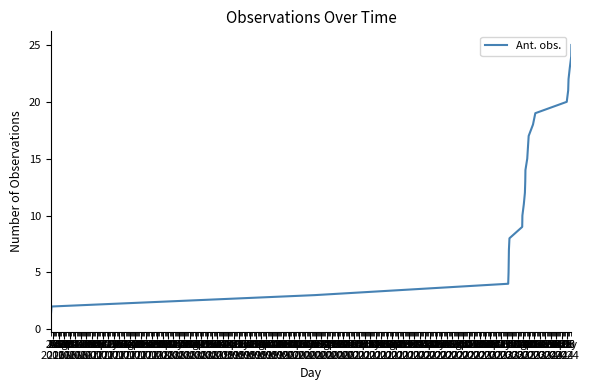

What is the greatest value displayed?

25